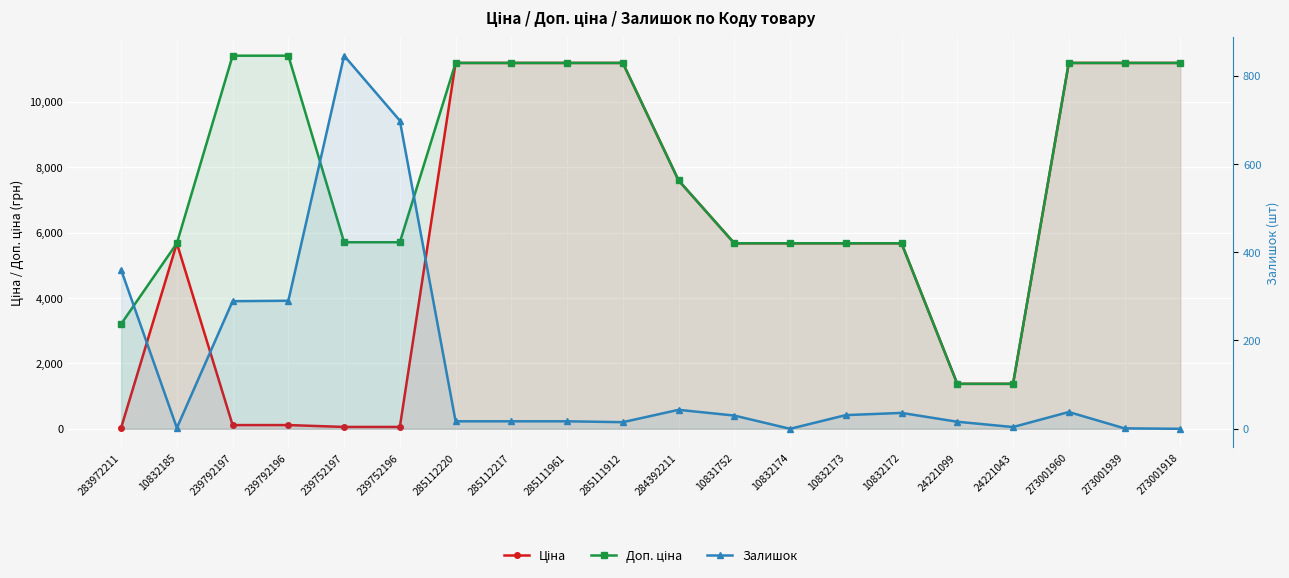

What is the difference between the maximum and minimum values in the Ціна series?

11156.1